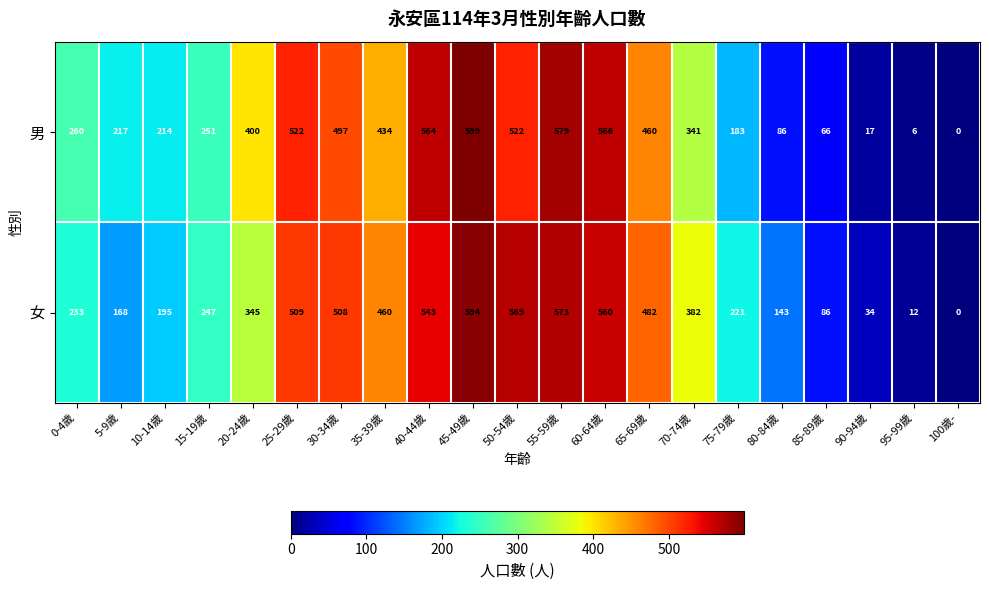

How many categories are shown in the chart?

21